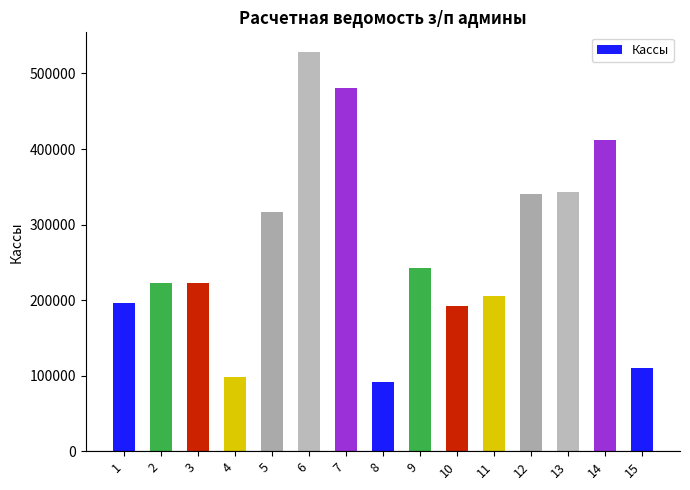

Is it true that the value at 11 is 205690?

True